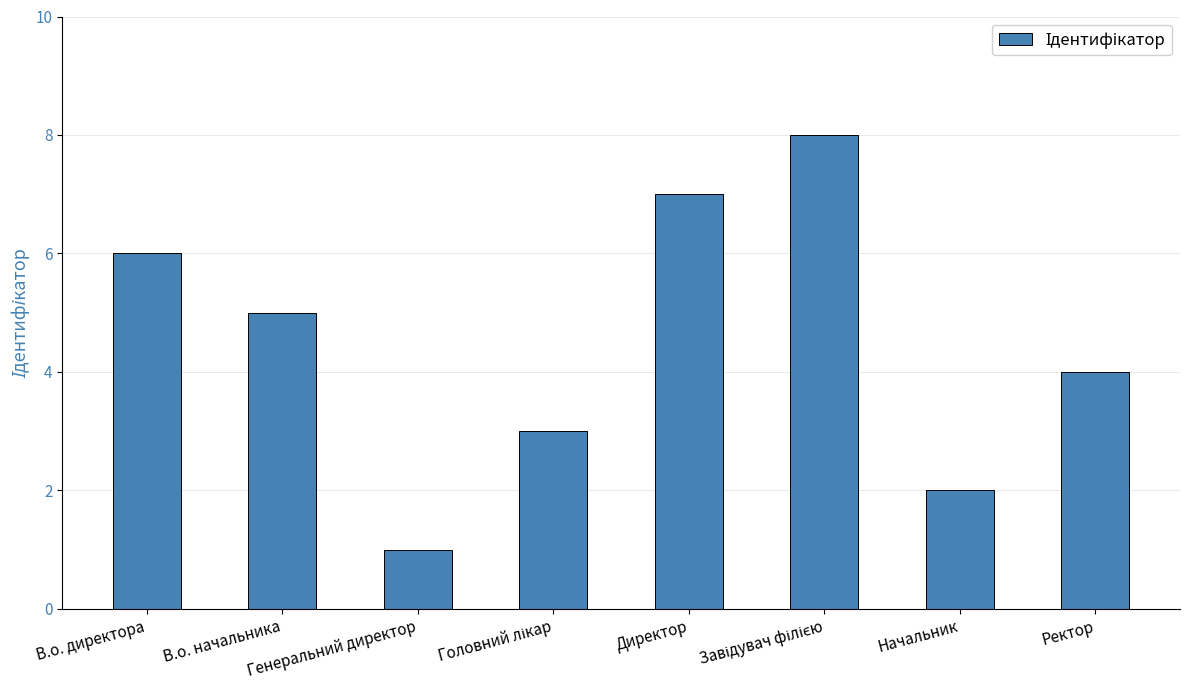

What is the difference between the maximum and minimum values?

7